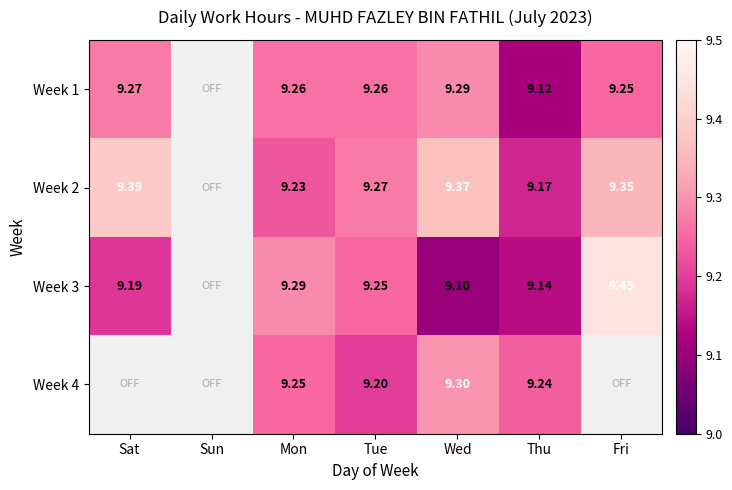

The Week 1 series shows 5.0 at Fri. True or false?

False